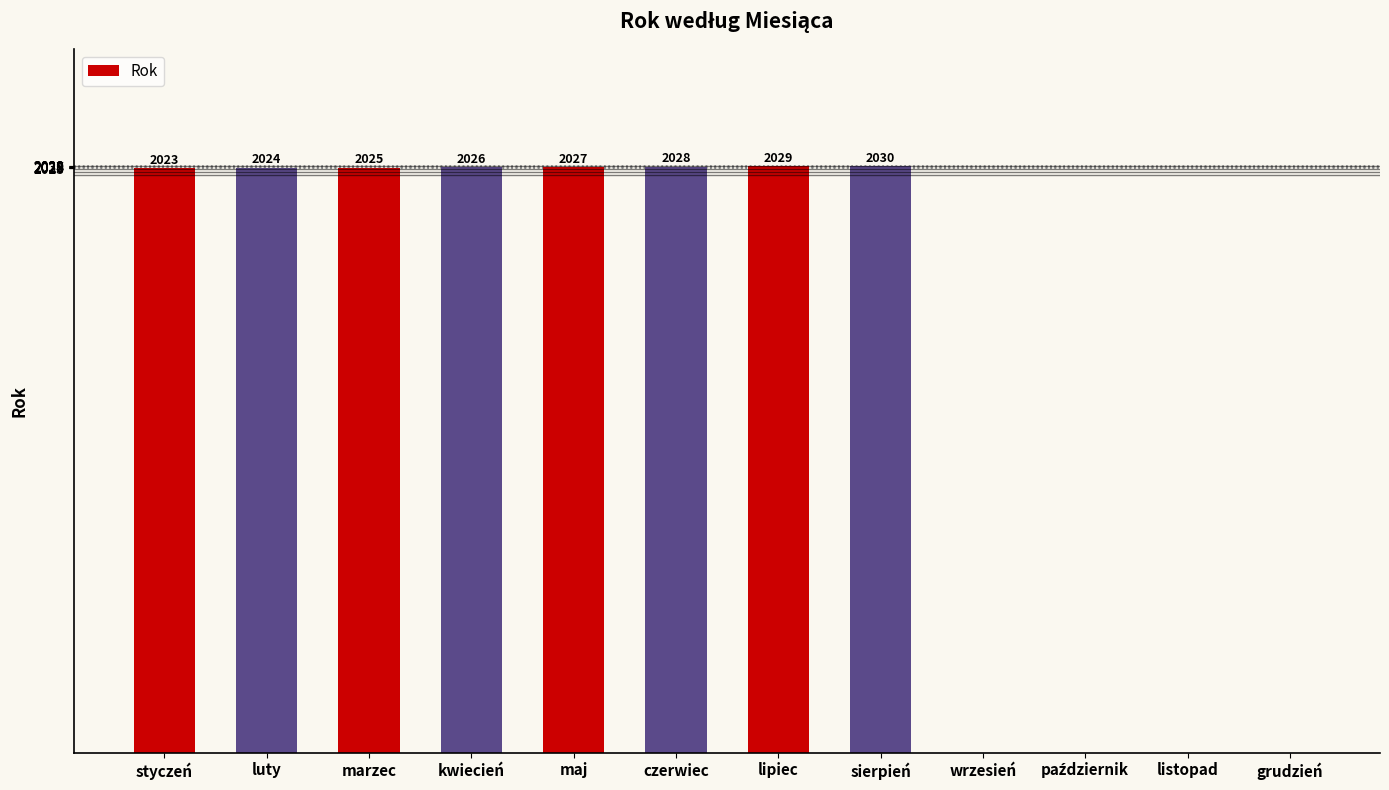

What is the approximate value at kwiecień, to the nearest 50?

2050